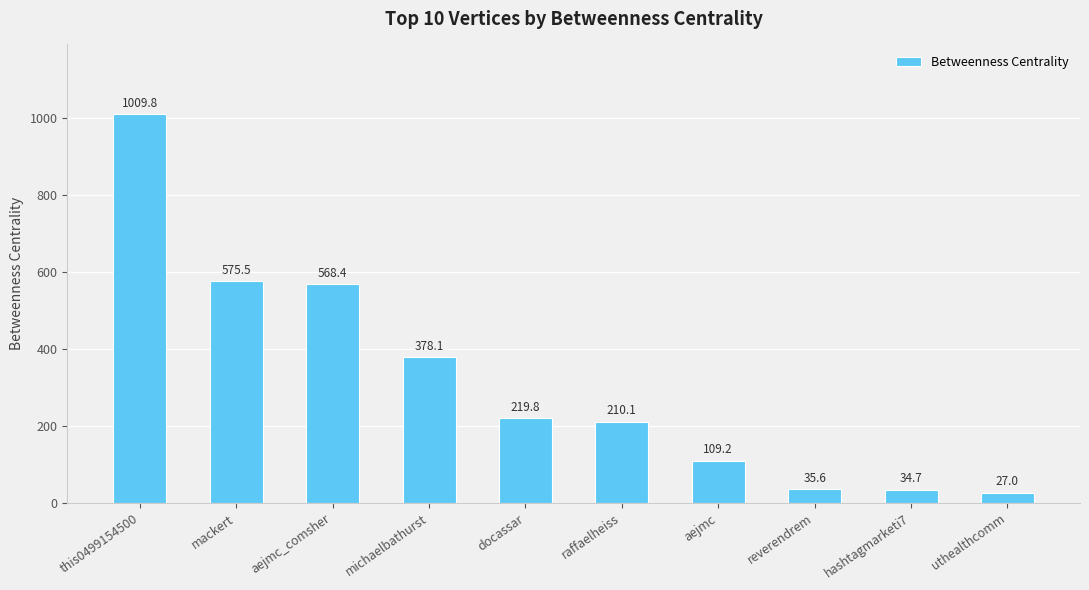

What is the average value?

316.8